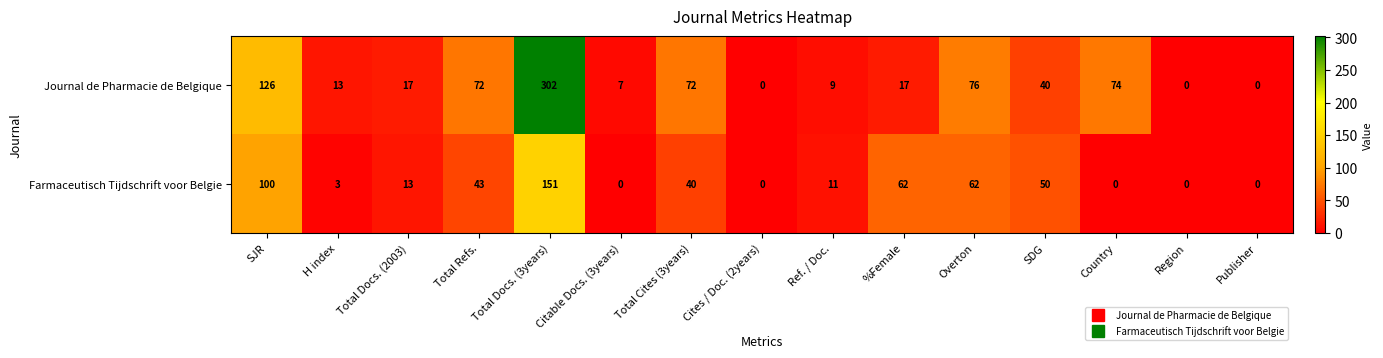

The value of Farmaceutisch Tijdschrift voor Belgie at Publisher is 0. True or false?

True